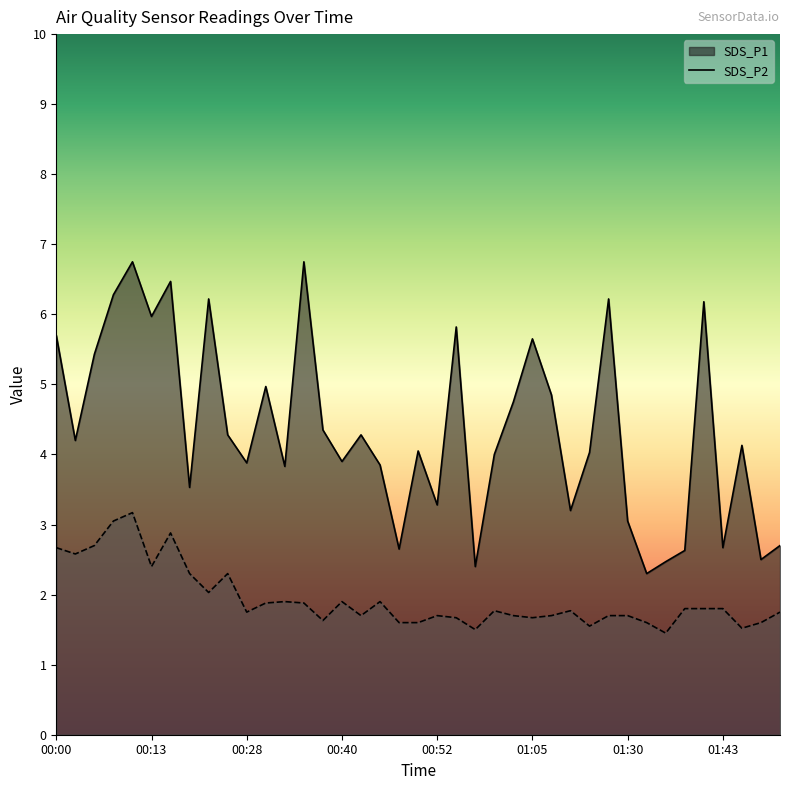

At which label does SDS_P1 reach its minimum?

01:32